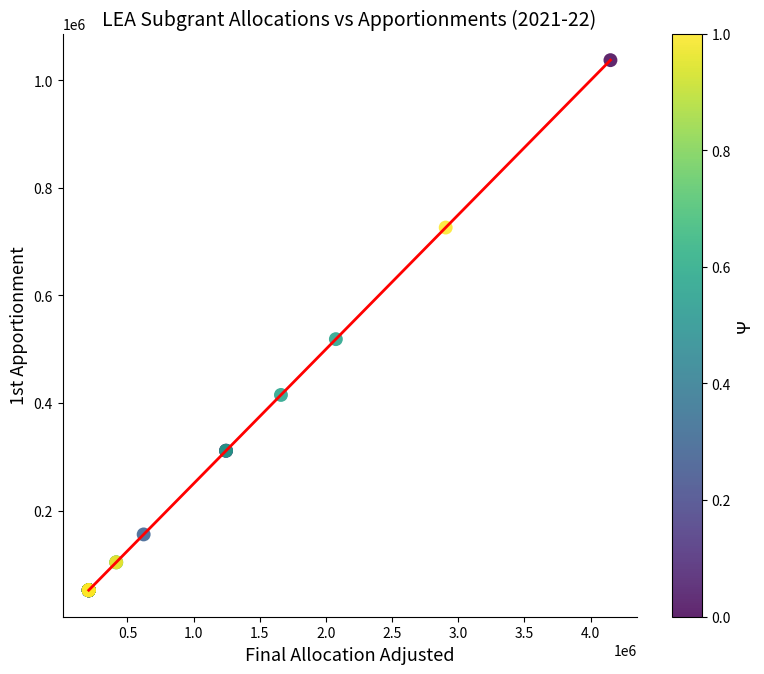

What Y value in the scatter plot is closest to 544639?

518706